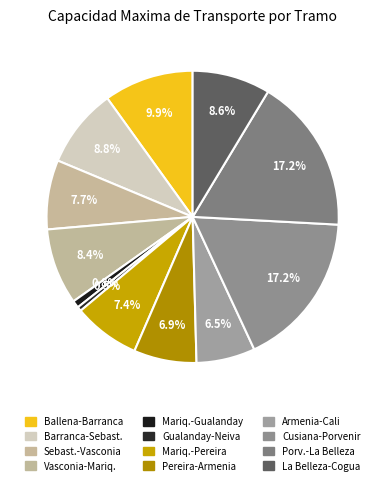

Does any single category account for the majority?

No